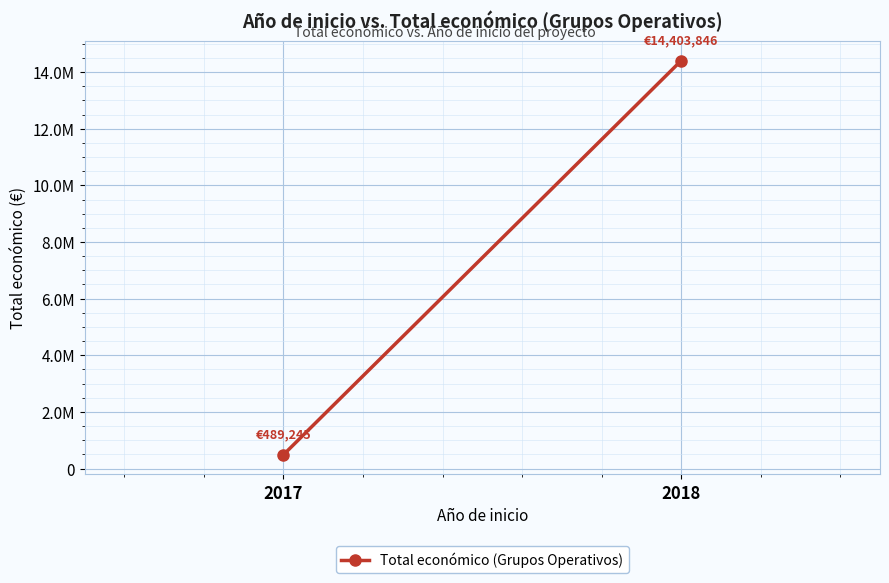

List the labels in order of value, largest first.

2018, 2017